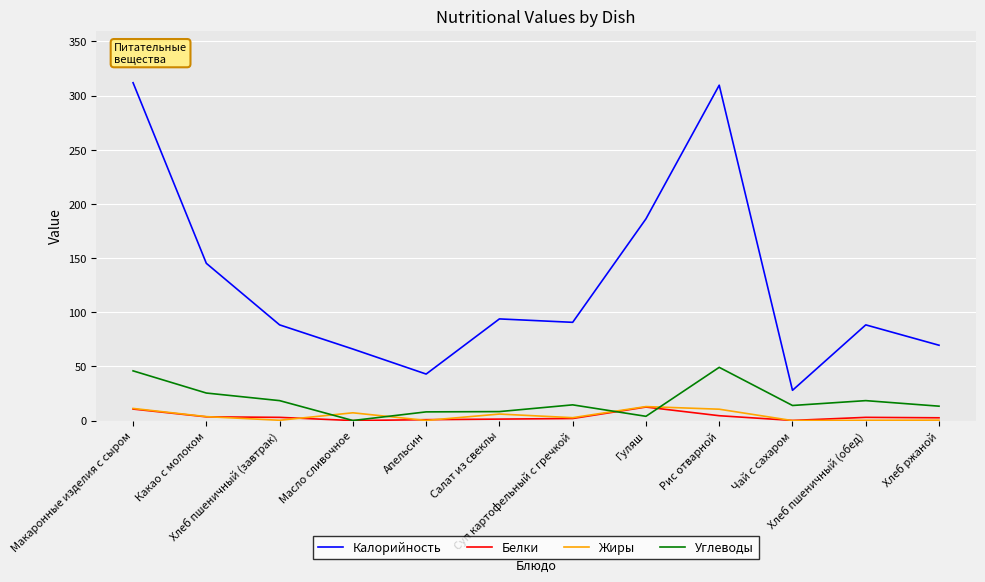

True or false: Жиры and Калорийность cross at least once.

False